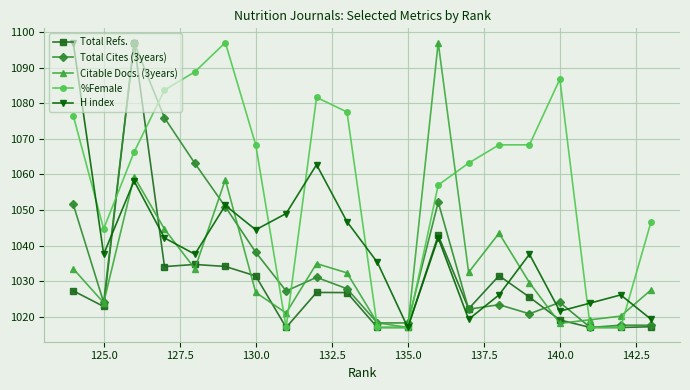

Which series has the largest total across all categories?

%Female